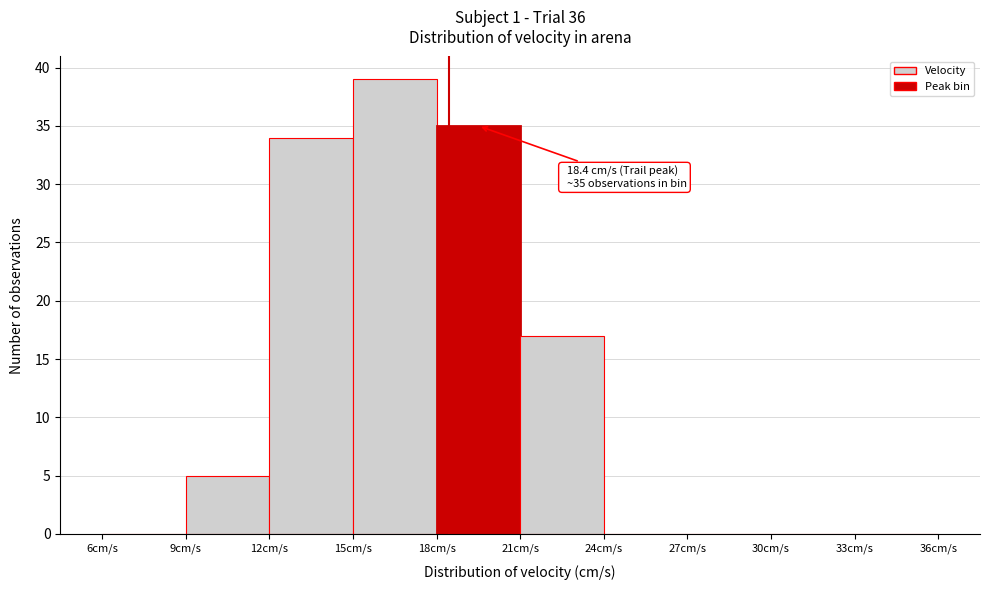

Which range on the x-axis has the tallest bar?

15 to 18